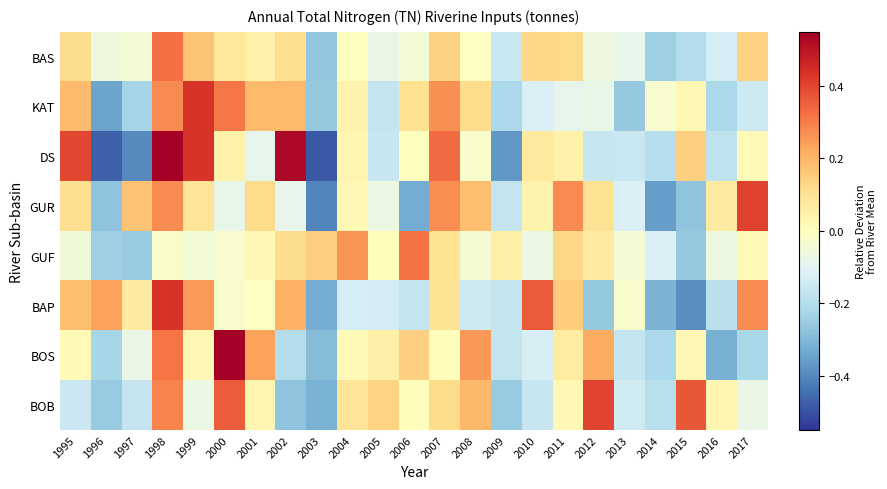

Which category has the lowest value across all series?

2003